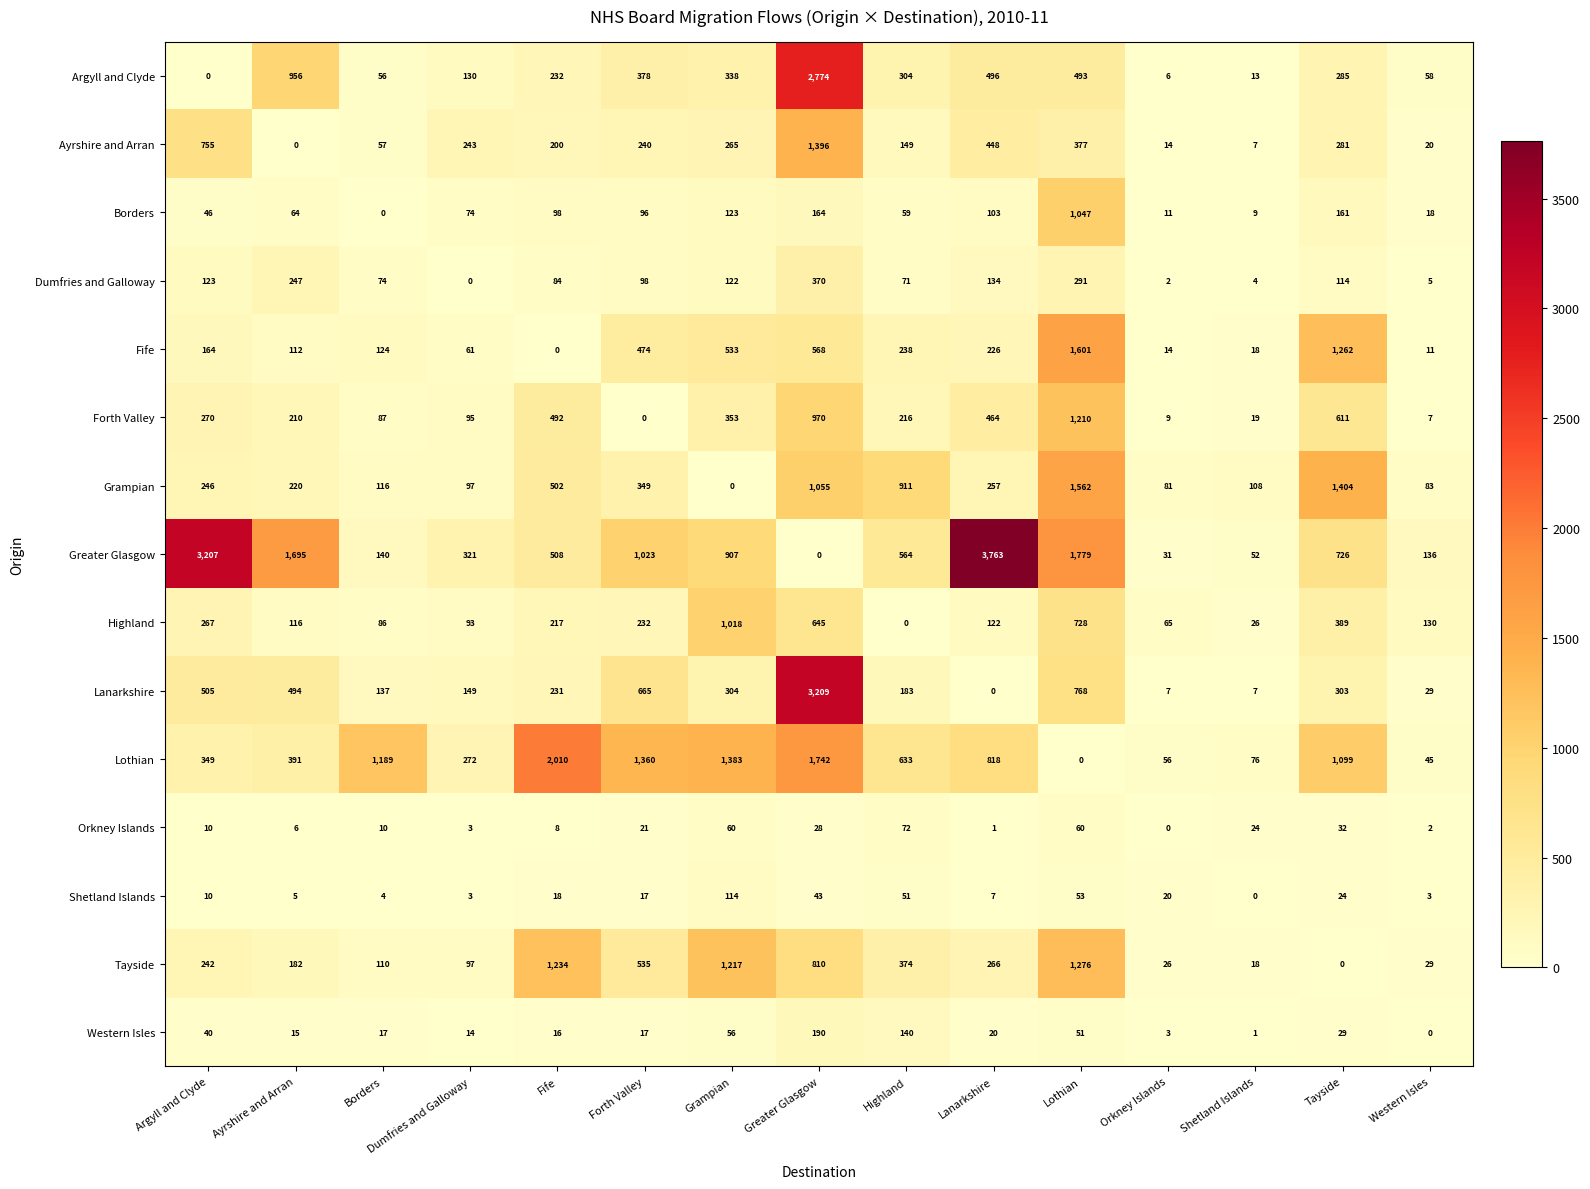

At how many categories does at least one series exceed 1655?

6